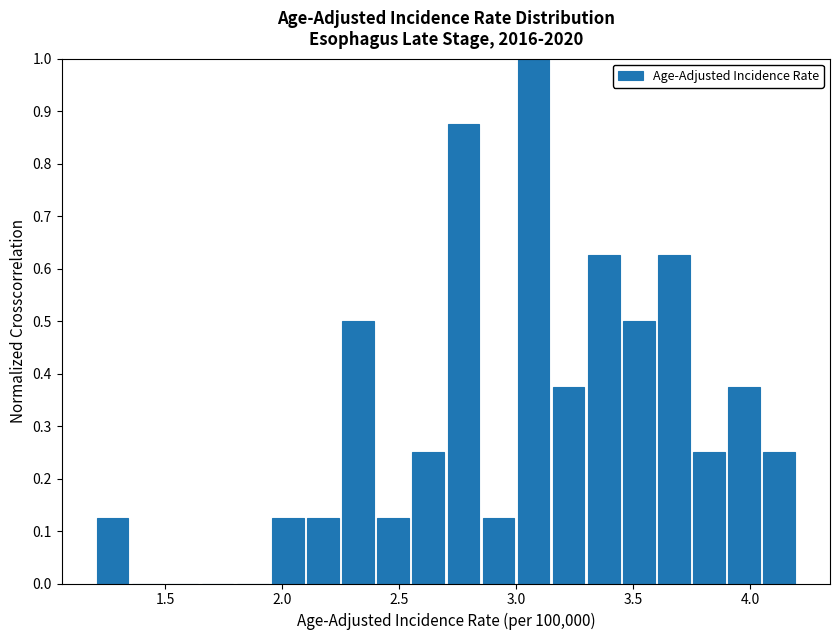

Around what value on the x-axis is the tallest bar? Give the approximate position of its centre, as read against the axis.

3.10